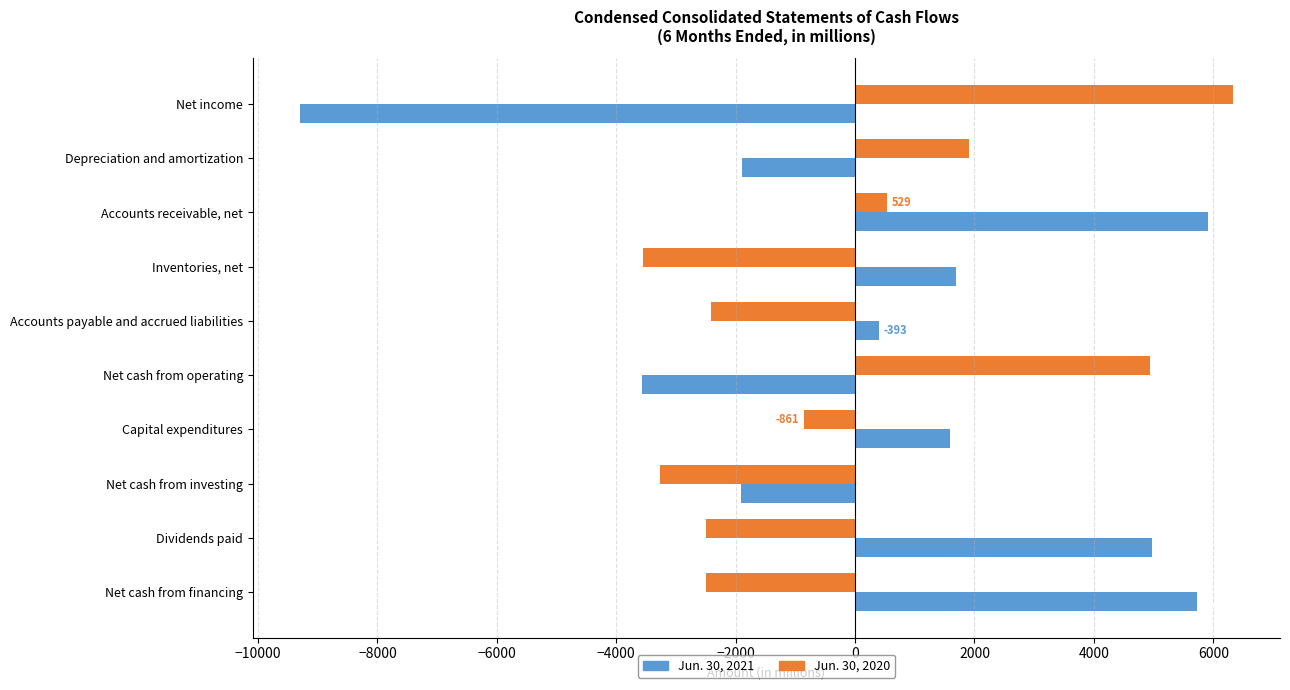

Which category has the lowest value in the Jun. 30, 2020 series?

Inventories, net